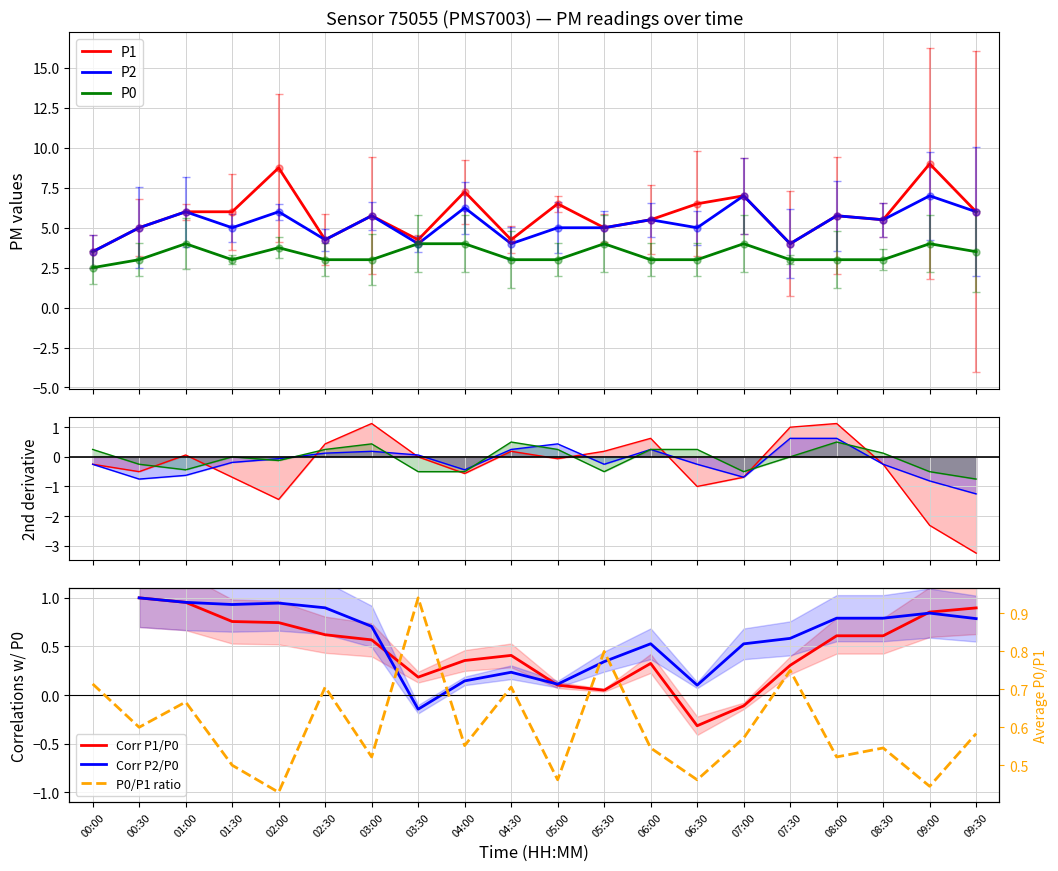

How many data points in P0 are less than 3?

1